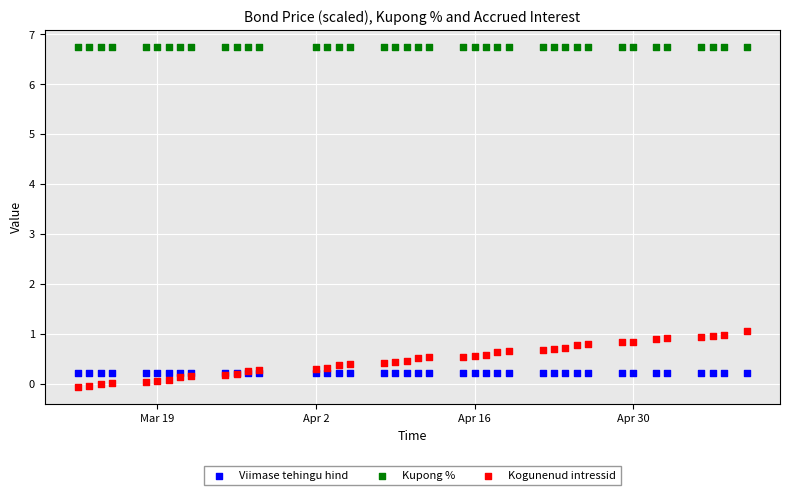

What are all the series names shown in the legend?

Viimase tehingu hind, Kupong %, Kogunenud intressid